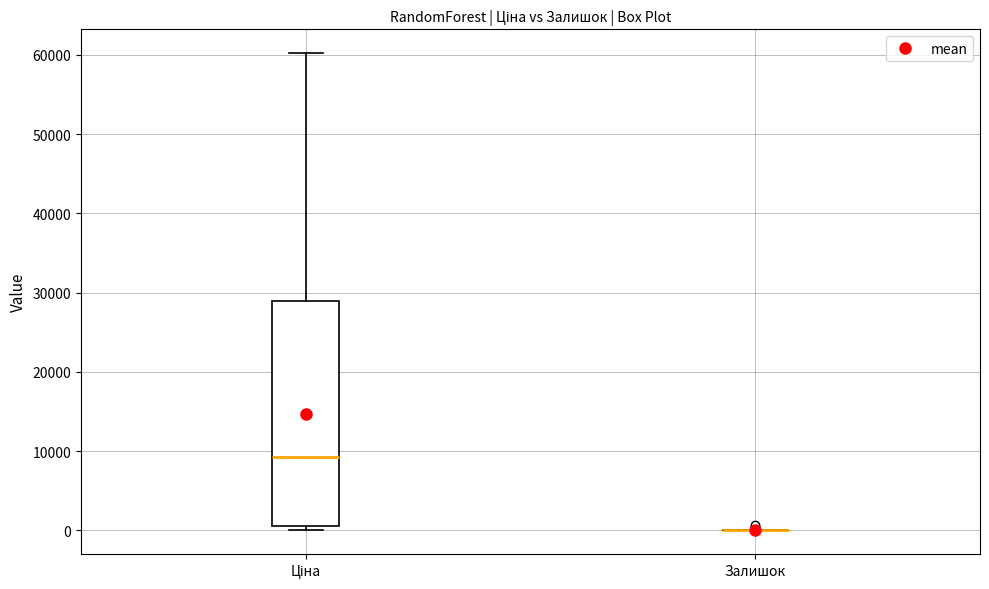

Comparing the boxes themselves (not the whiskers), which one is the tallest?

Ціна